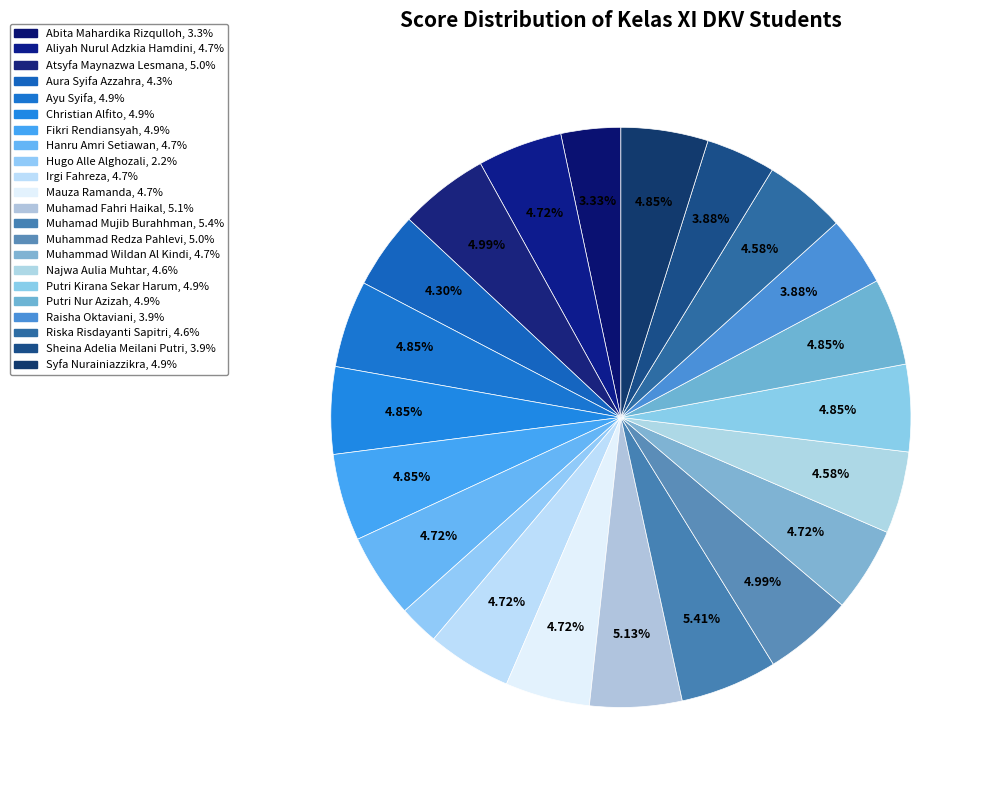

The Ayu Syifa slice represents 1% of the pie. True or false?

False